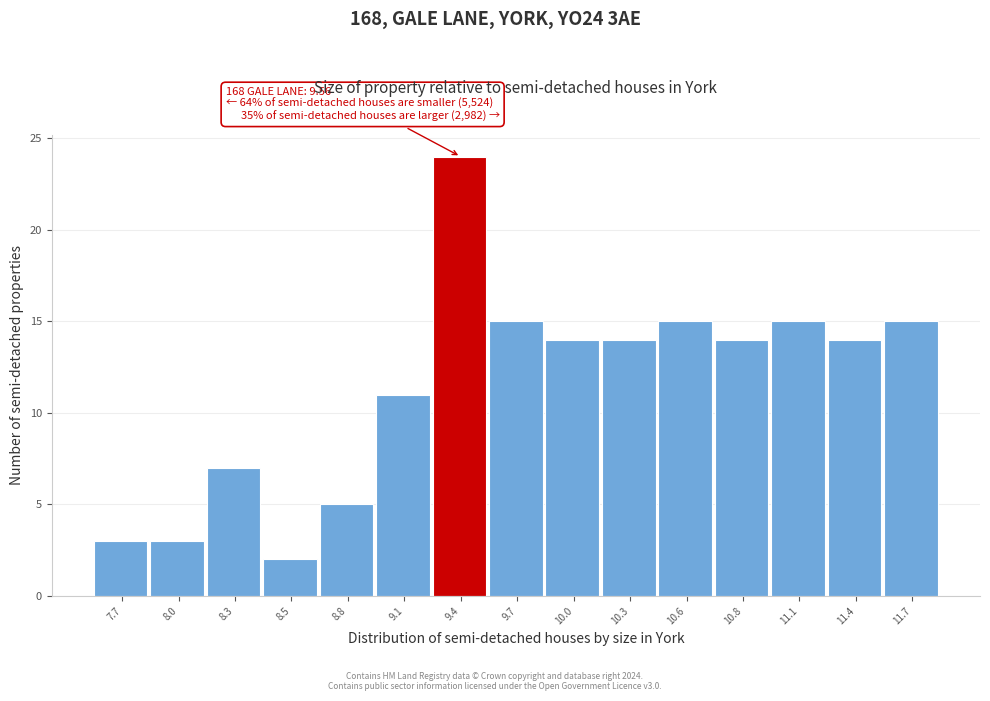

Reading left to right, extract all data points from this chart.

7.7=3	8.0=3	8.3=7	8.5=2	8.8=5	9.1=11	9.4=24	9.7=15	10.0=14	10.3=14	10.6=15	10.8=14	11.1=15	11.4=14	11.7=15